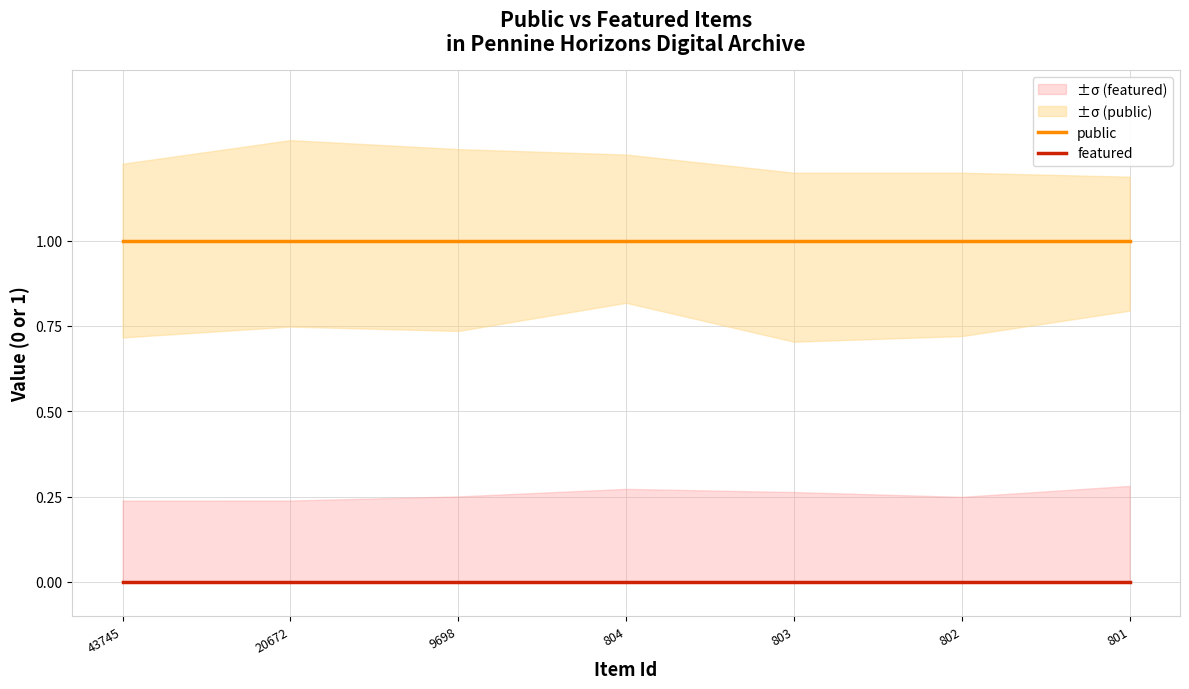

Reading left to right, list all the values displayed in this chart.

public: 43745=1	20672=1	9698=1	804=1	803=1	802=1	801=1
featured: 43745=0	20672=0	9698=0	804=0	803=0	802=0	801=0